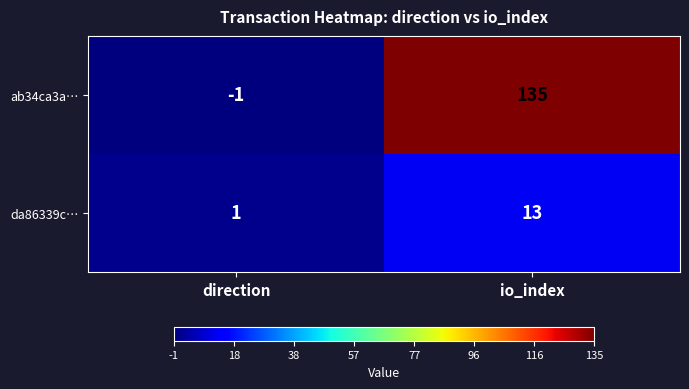

Reading left to right, extract all data points from this chart.

ab34ca3a…: -1	135
da86339c…: 1	13